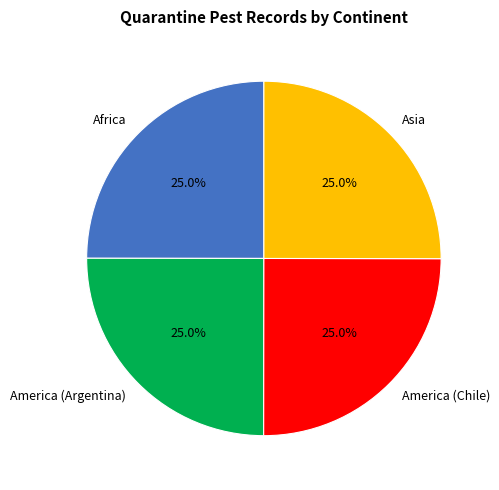

Approximately how many times larger is the value at Africa compared to Asia?

1.0